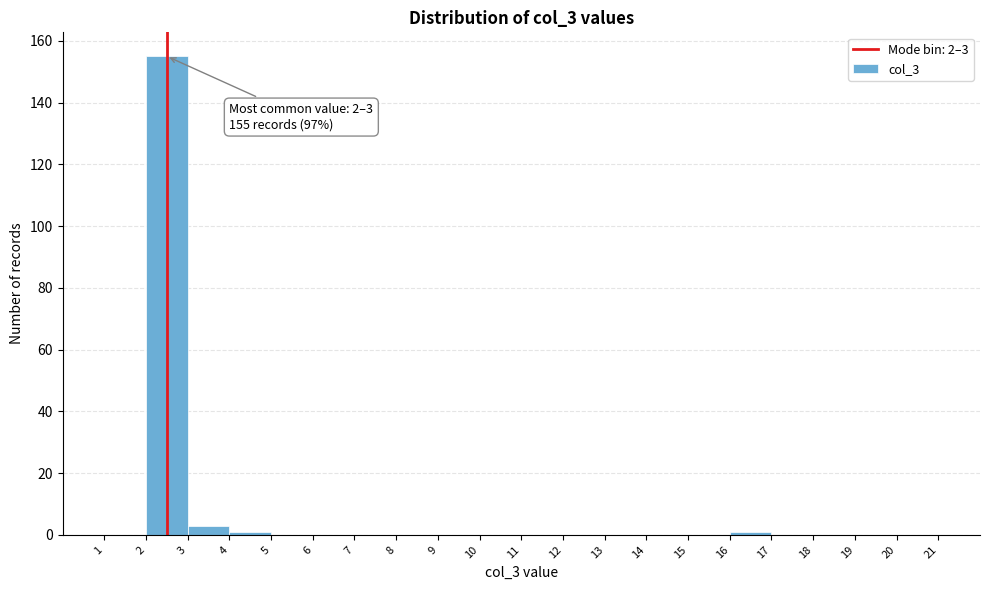

Over which range of the x-axis is the bar tallest?

2 to 3